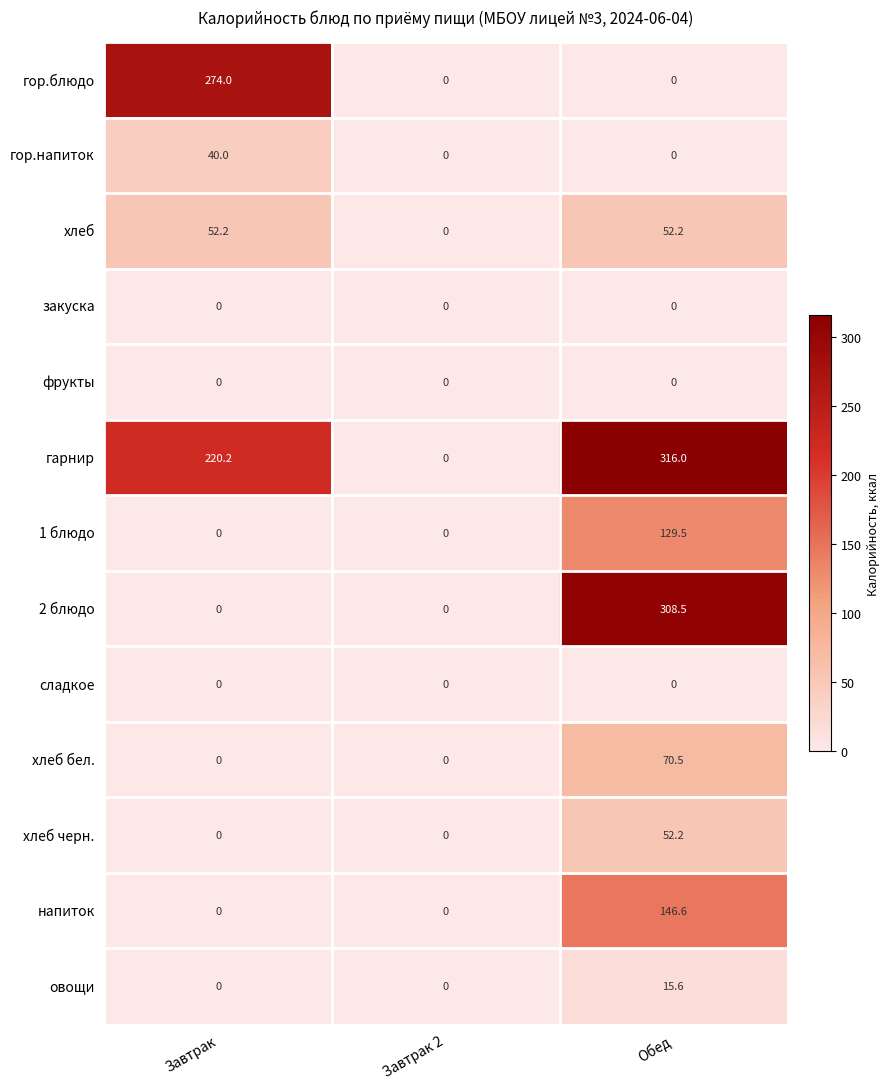

What is the total value across all series at Завтрак?

586.4